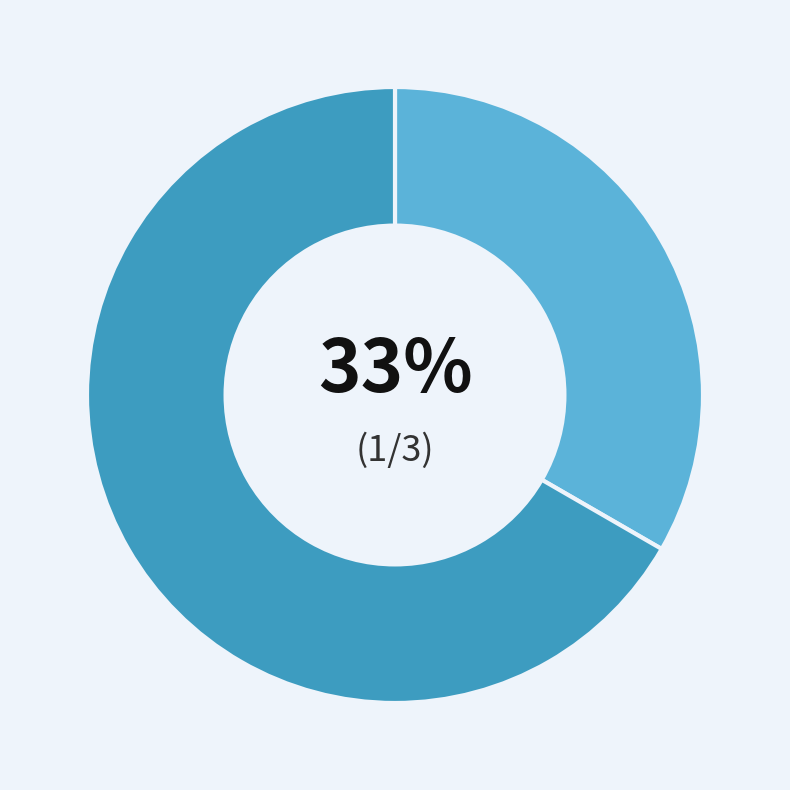

Is there a majority slice in this chart?

Yes